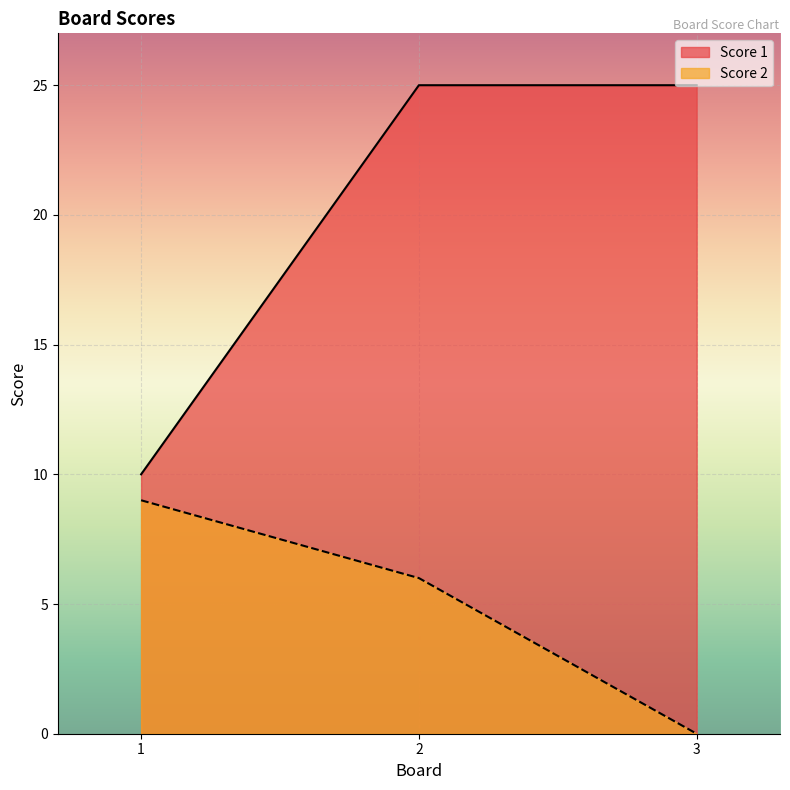

What is the total value across all series at 1?

19